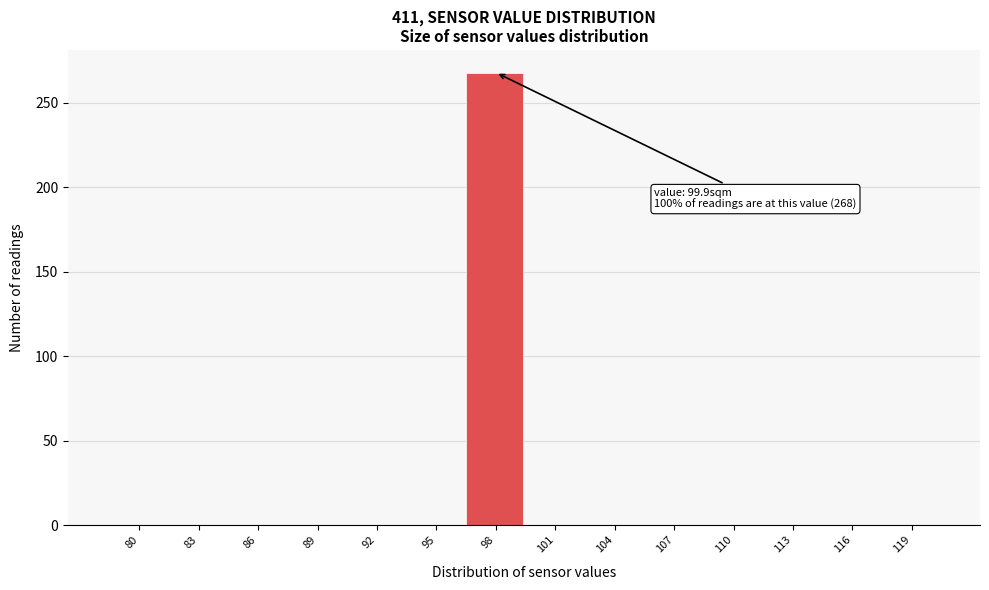

Reading left to right, transcribe all the data shown in this chart.

80=0	83=0	86=0	89=0	92=0	95=0	98=268	101=0	104=0	107=0	110=0	113=0	116=0	119=0